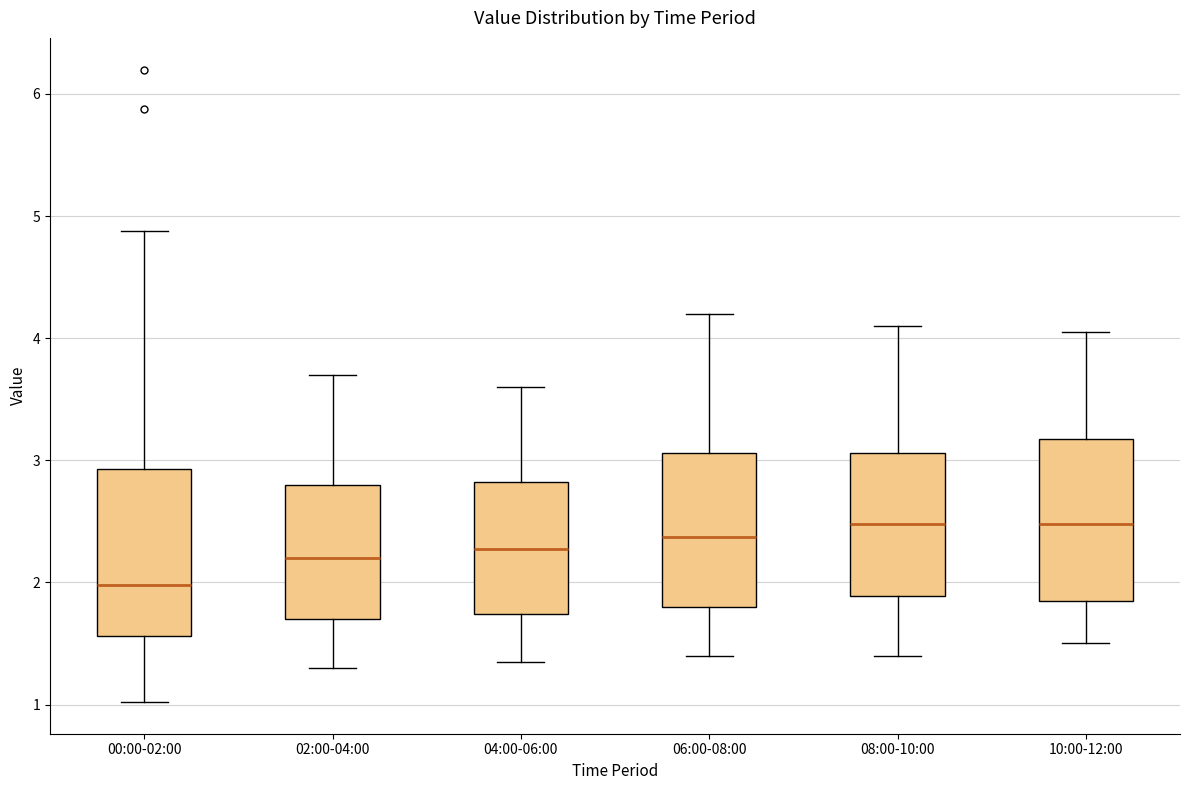

Where does the upper whisker of the box for 08:00-10:00 end on the y-axis? The values are not printed on the chart, so give them approximately, as read against the axis.

4.1